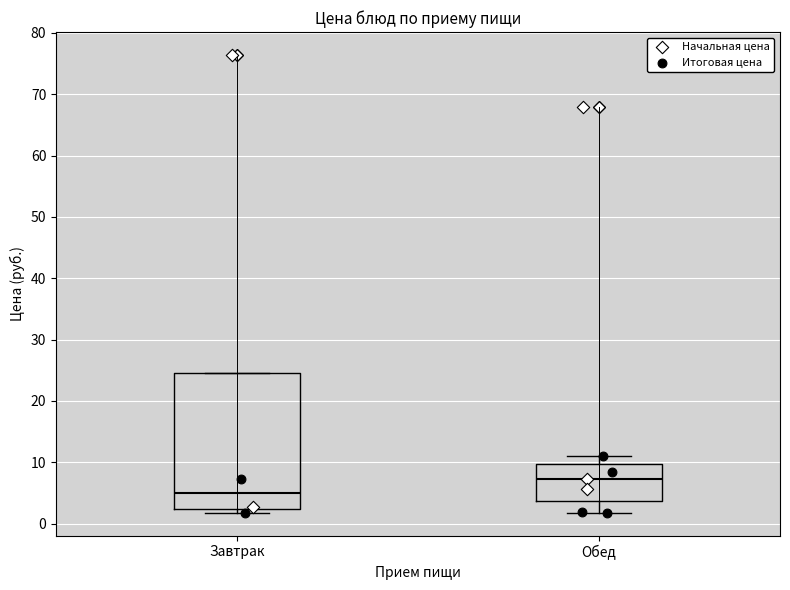

Which box's median line is the highest?

Обед